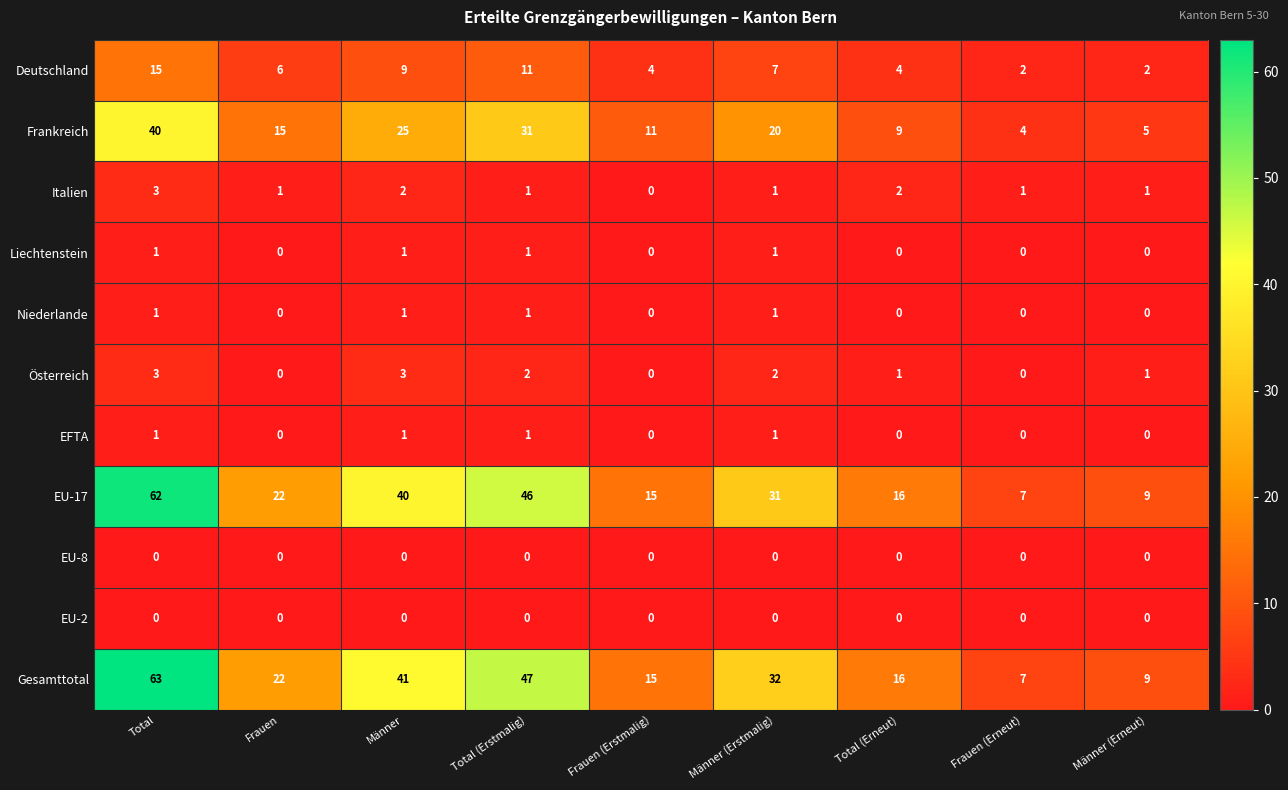

The value of EU-2 at Total (Erstmalig) is 0. True or false?

True